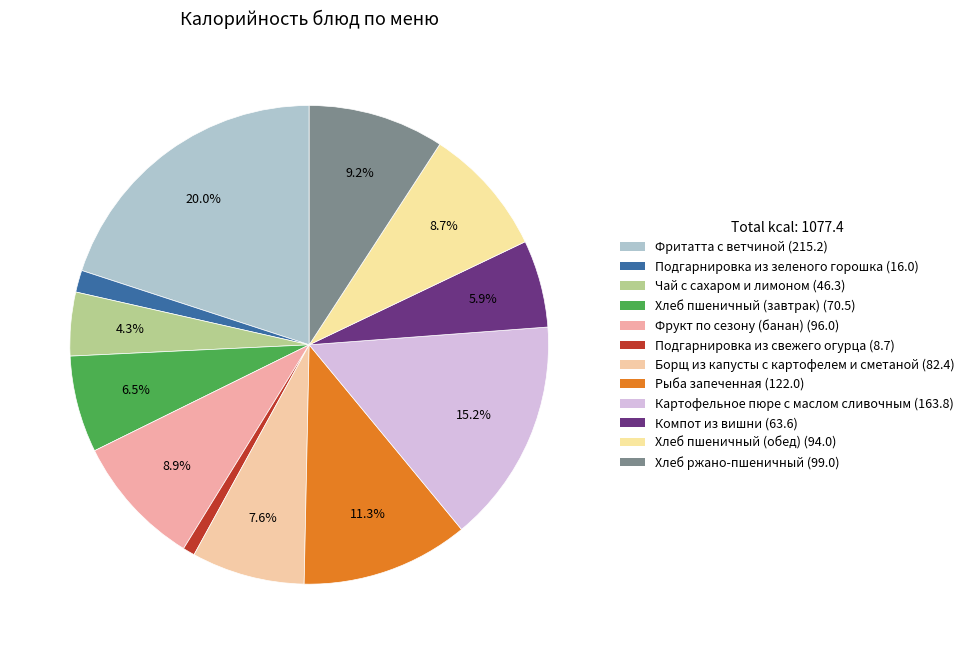

The Борщ из капусты с картофелем и сметаной slice represents 2% of the pie. True or false?

False